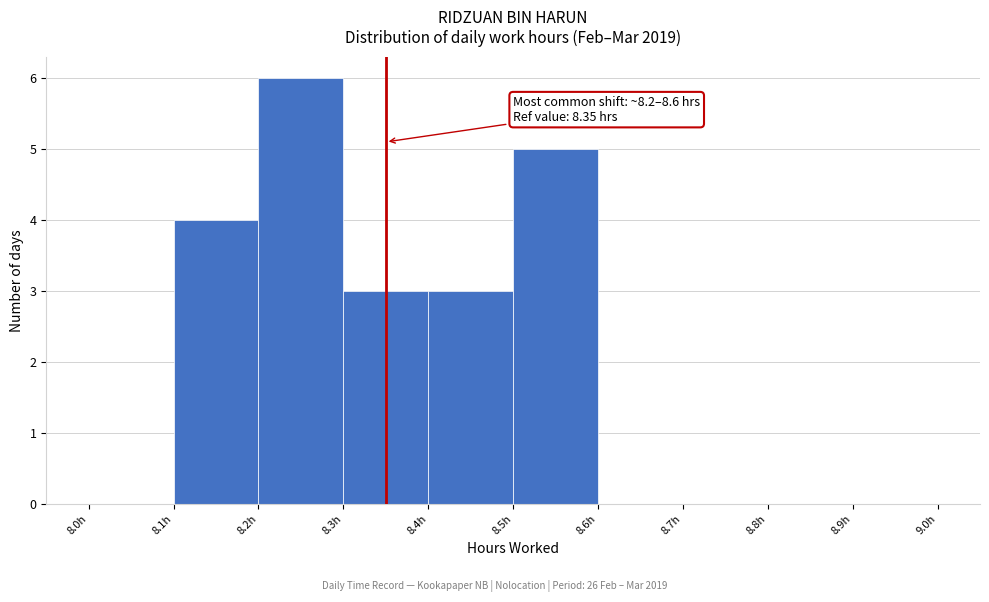

Over which range of the x-axis is the bar tallest?

8.2 to 8.3